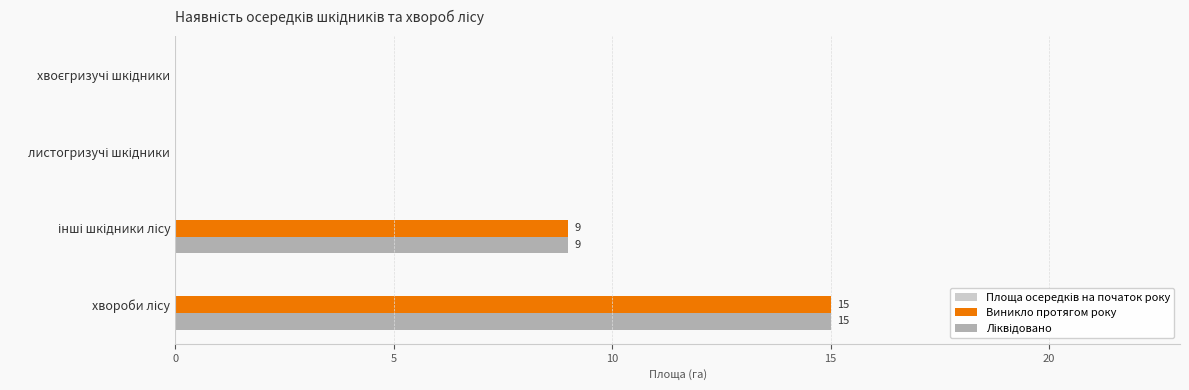

How many Виникло протягом року values are between 0 and 15?

4